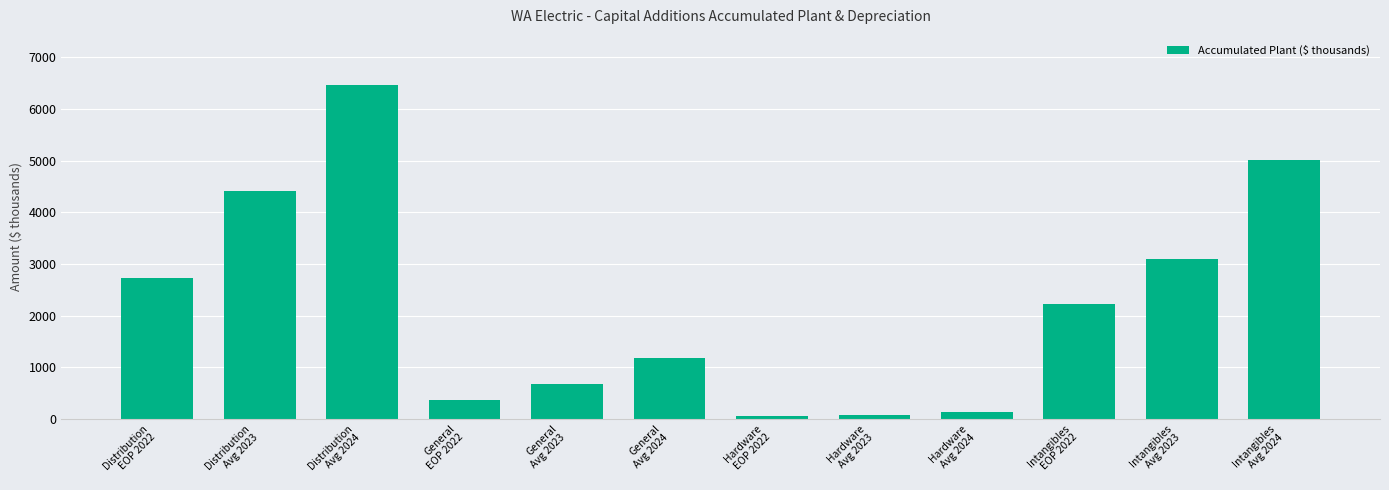

Read the value at Hardware
Avg 2023.

78.3